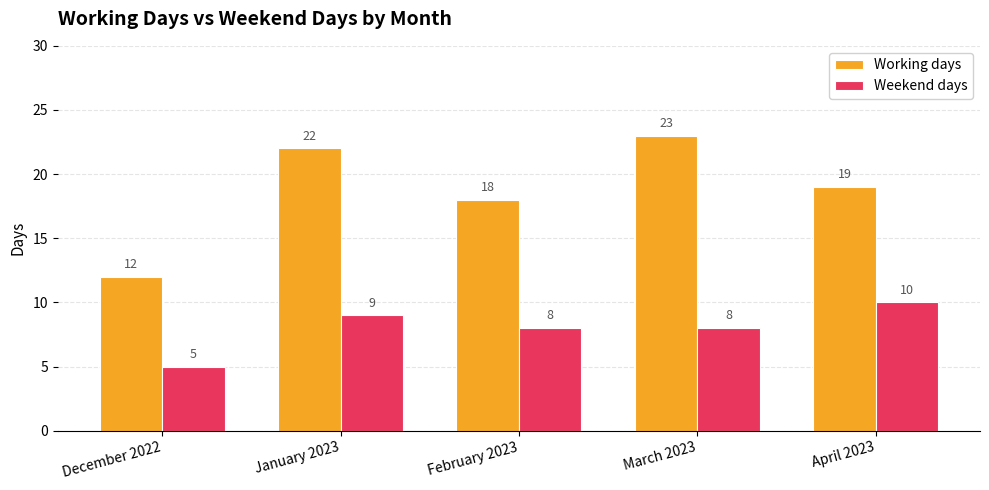

What is the label of the 2nd bar from the right?

March 2023